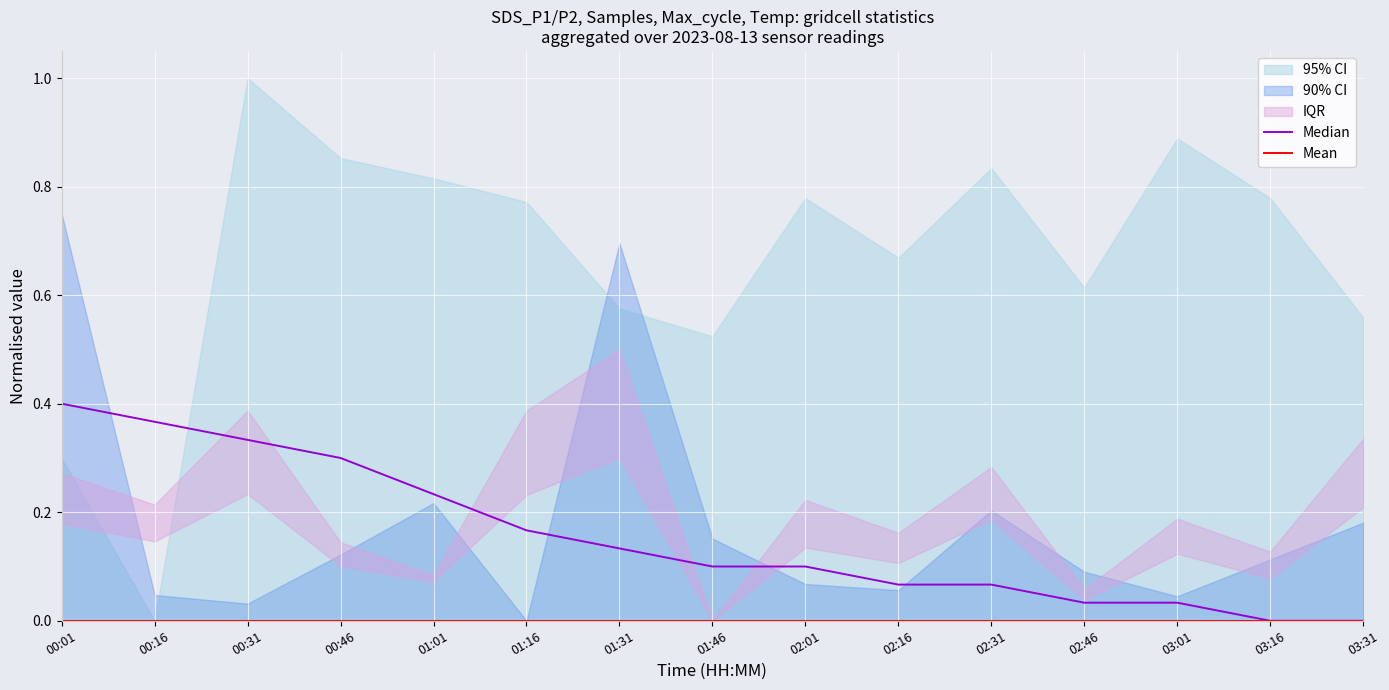

Reading right to left, transcribe all the data shown in this chart.

Median: 03:31=0.0	03:16=0.0	03:01=0.0	02:46=0.0	02:31=0.1	02:16=0.1	02:01=0.1	01:46=0.1	01:31=0.1	01:16=0.2	01:01=0.2	00:46=0.3	00:31=0.3	00:16=0.4	00:01=0.4
Mean: 03:31=0.0	03:16=0.0	03:01=0.0	02:46=0.0	02:31=0.0	02:16=0.0	02:01=0.0	01:46=0.0	01:31=0.0	01:16=0.0	01:01=0.0	00:46=0.0	00:31=0.0	00:16=0.0	00:01=0.0